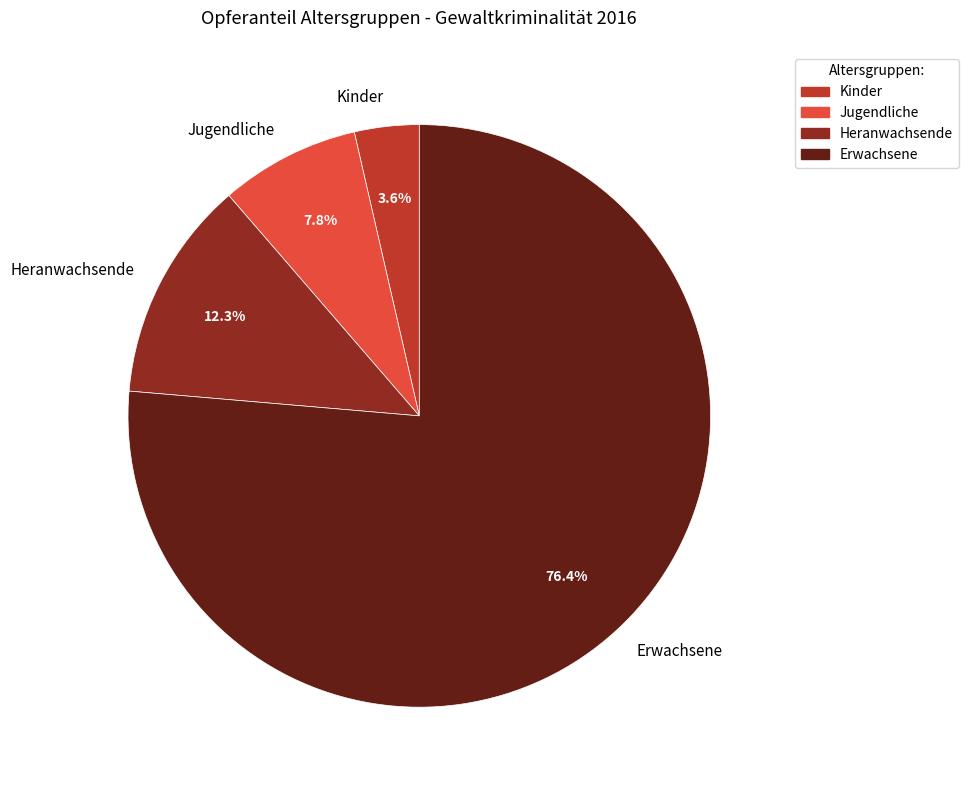

Does Kinder account for over 50% of the chart?

No